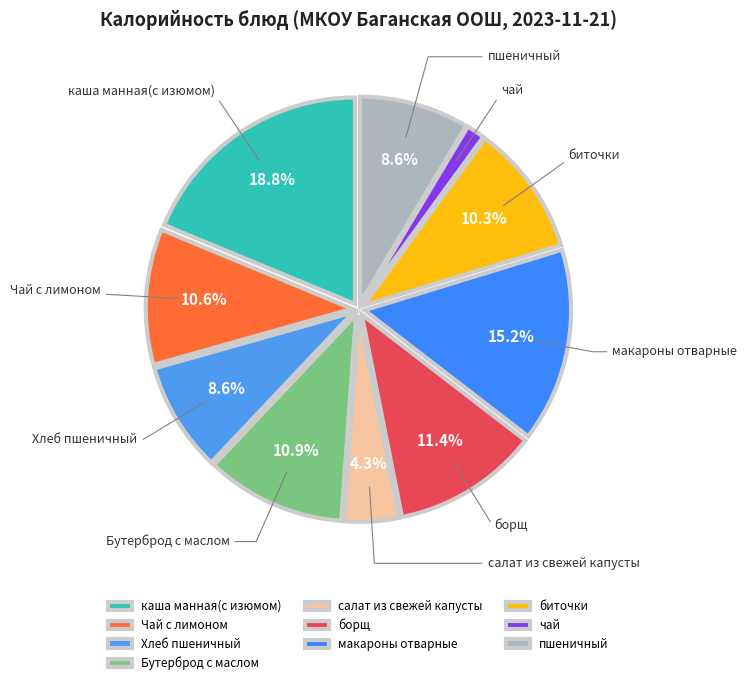

What portion of the pie excludes Бутерброд с маслом?

89.1%